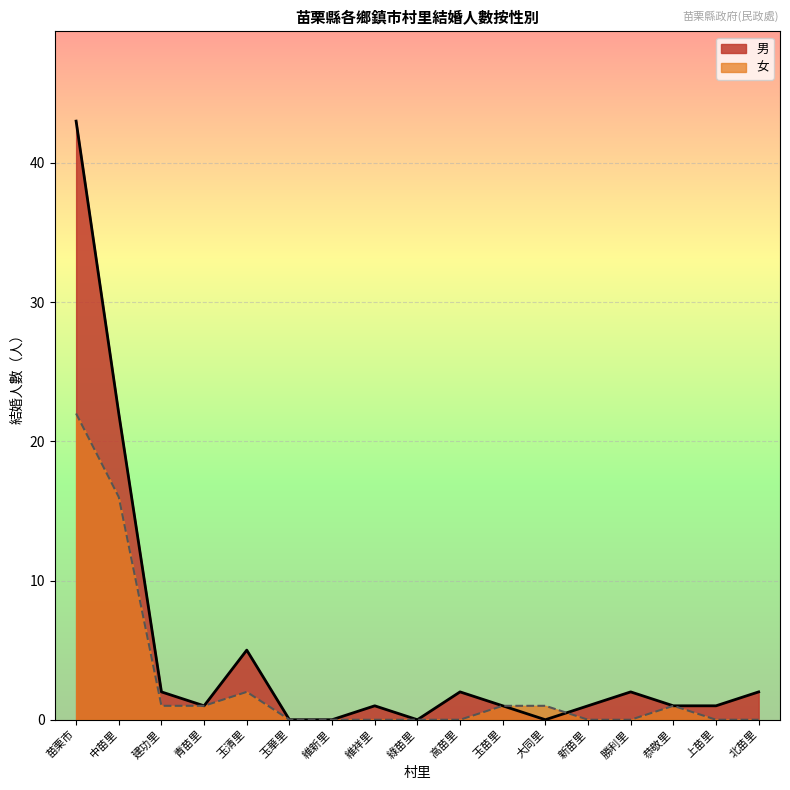

True or false: 女 has a value of 0 at 綠苗里.

True